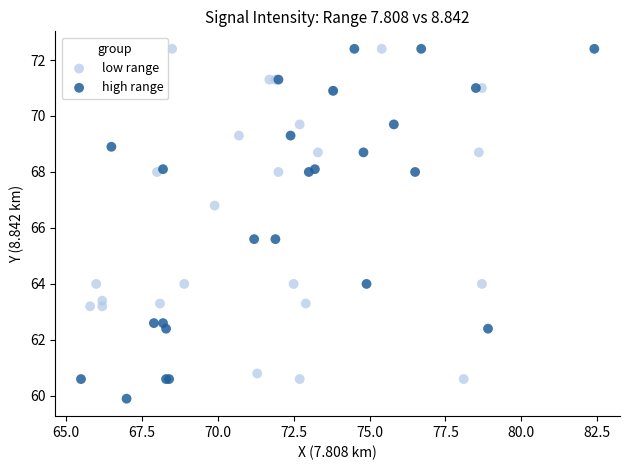

Which series has the largest Y range (max minus min)?

high range